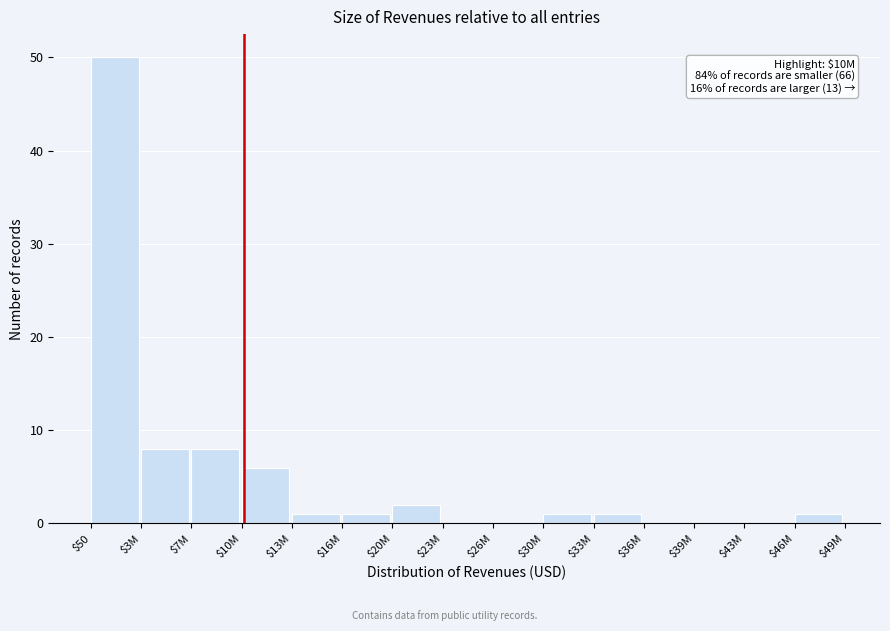

The value at $39M is 17. True or false?

False